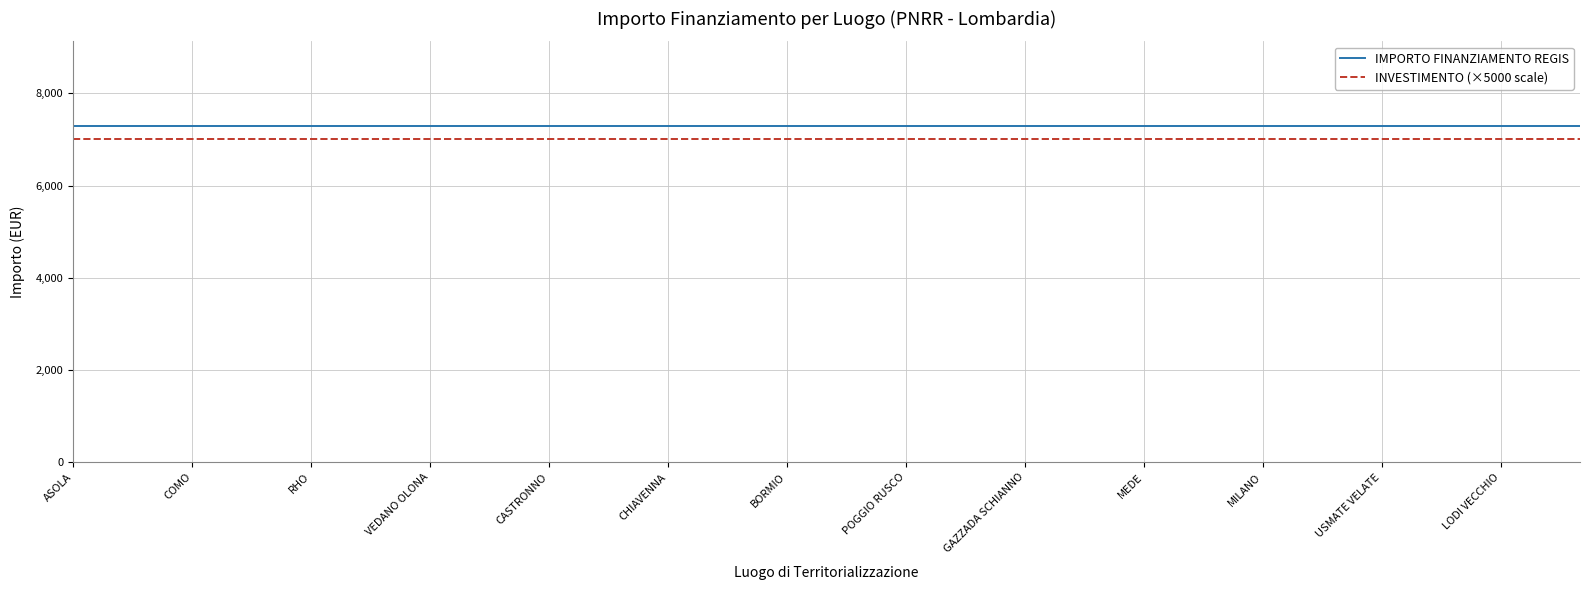

True or false: IMPORTO FINANZIAMENTO REGIS and INVESTIMENTO (×5000 scale) intersect in this chart.

False